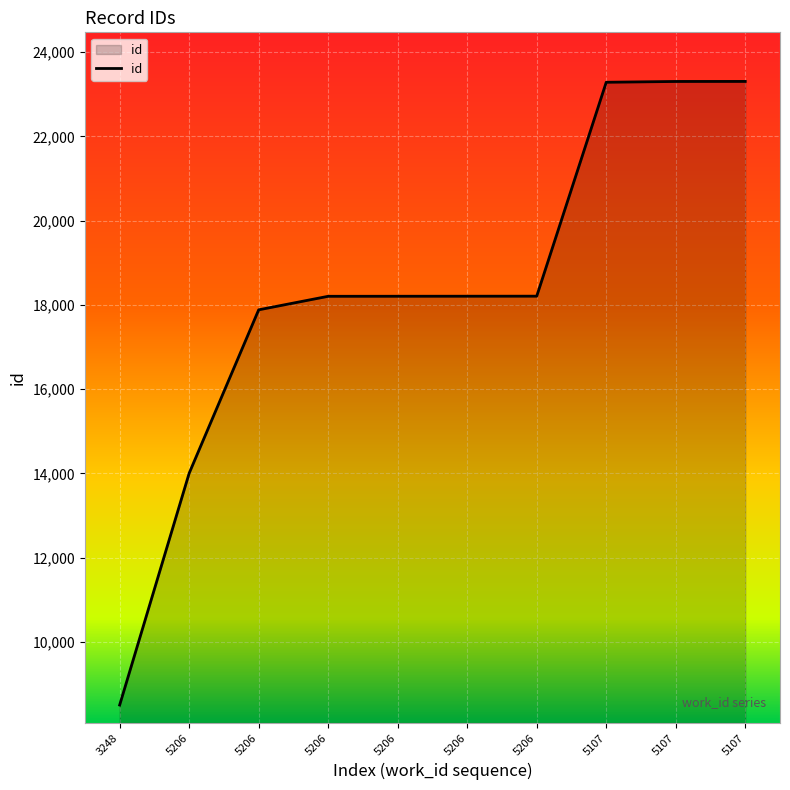

Does the chart display data point markers on the line(s)?

No